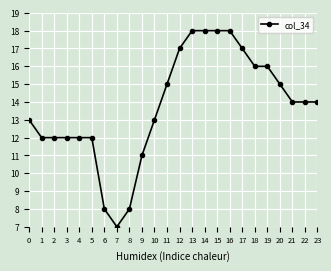

Approximately how many times larger is the value at 22 compared to 21?

1.0